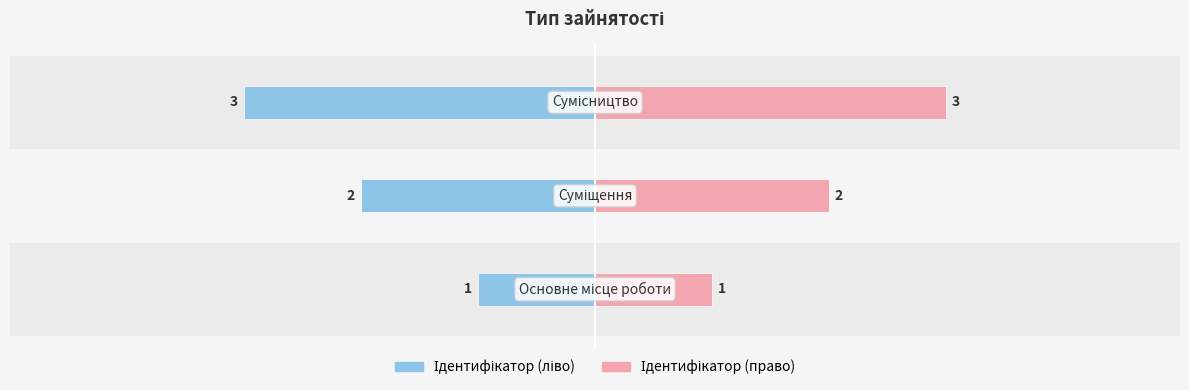

Reading right to left, what are all the values shown in this chart?

Ідентифікатор (ліво): −2=-3	−4=-2	−6=-1
Ідентифікатор (право): −2=3	−4=2	−6=1